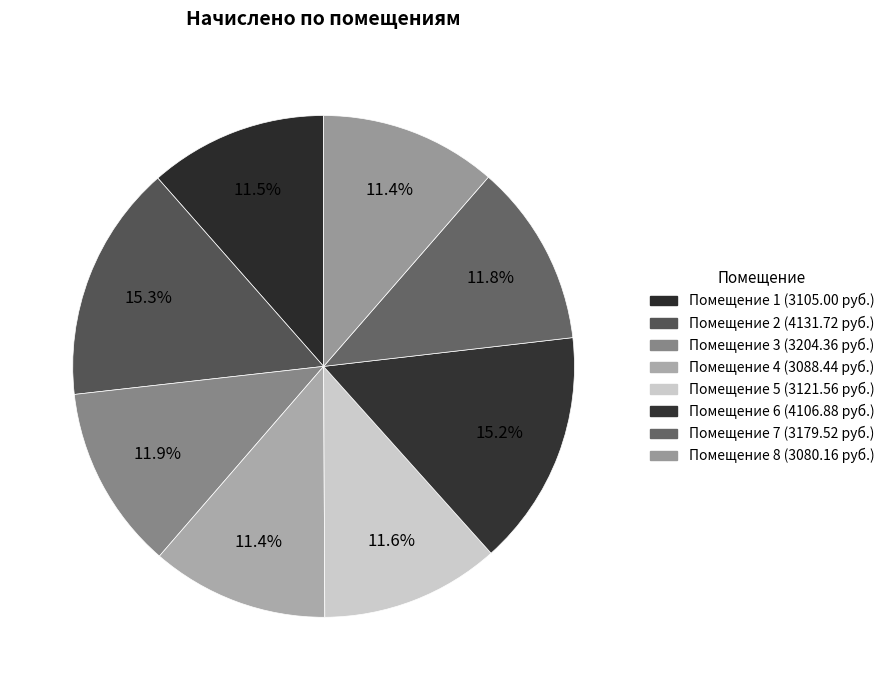

Count the number of slices in the pie.

8